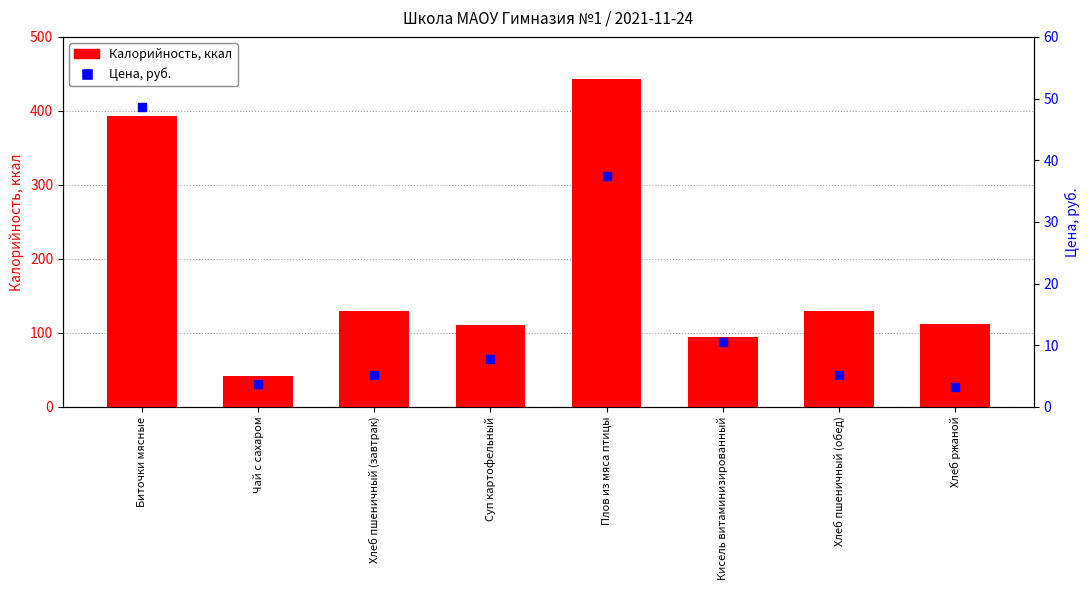

What are all the series names shown in the legend?

Калорийность, ккал, Цена, руб.